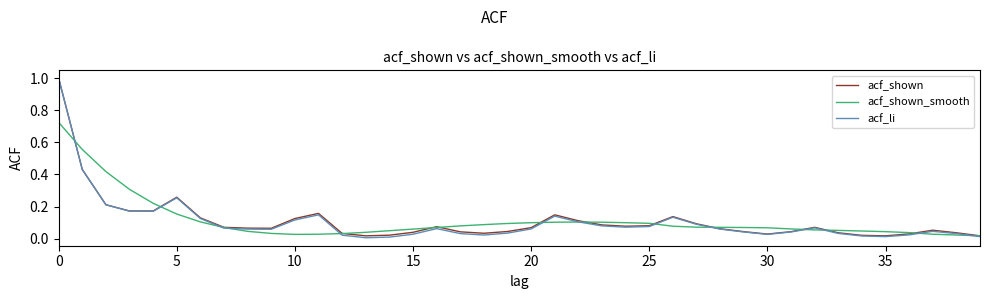

What is the greatest value displayed?

1.0